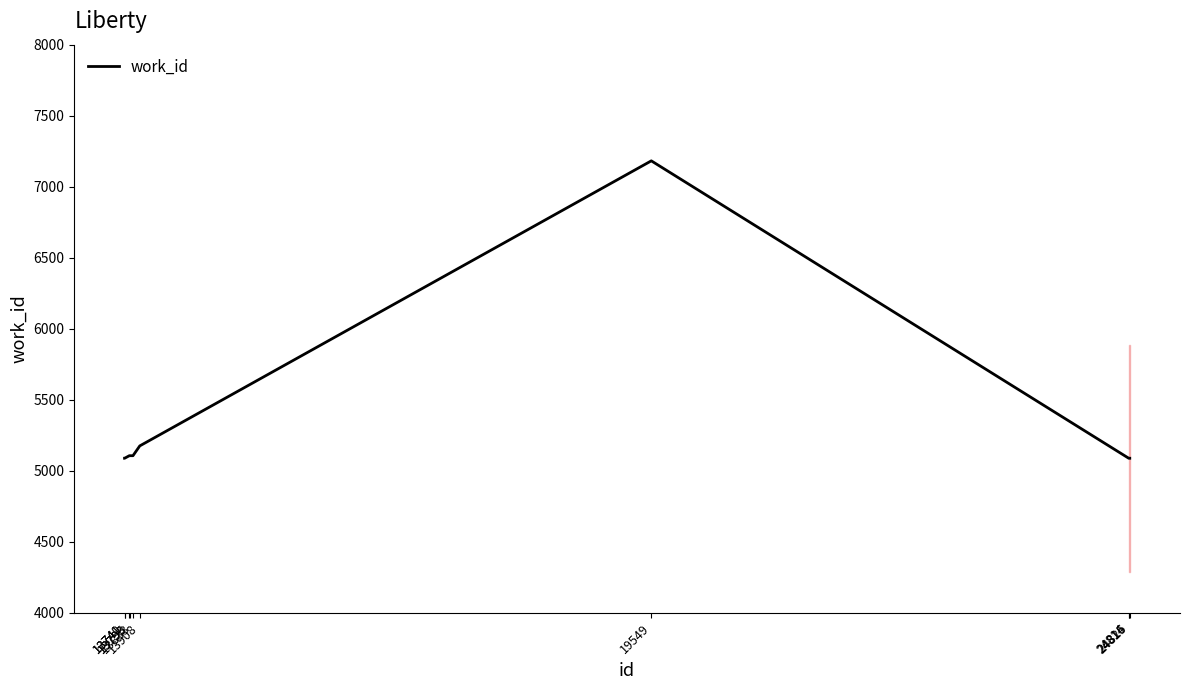

What is the smallest value displayed?

5088